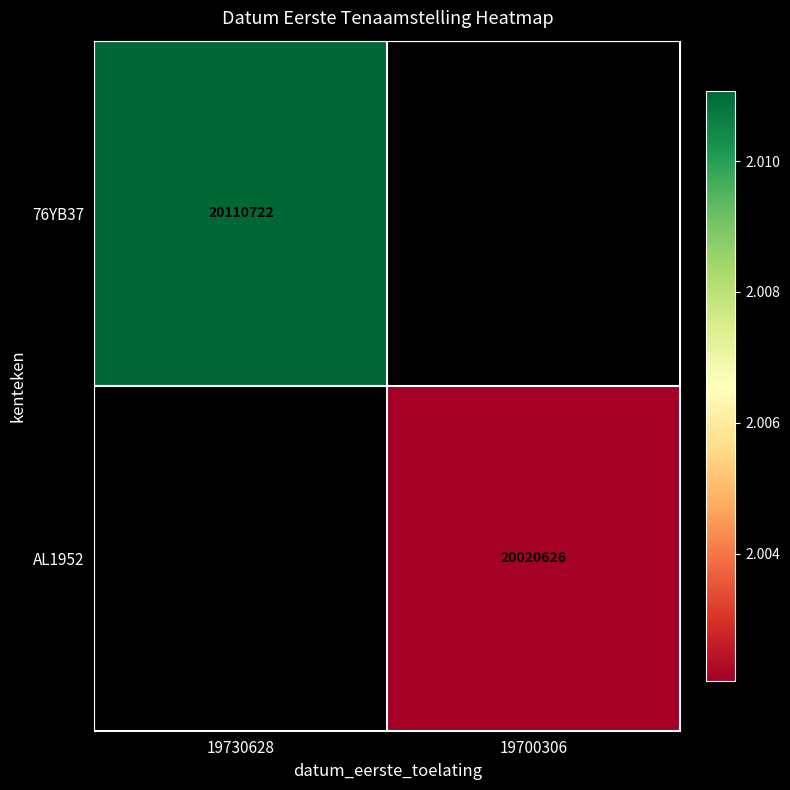

At how many categories does at least one series exceed 20098341?

1